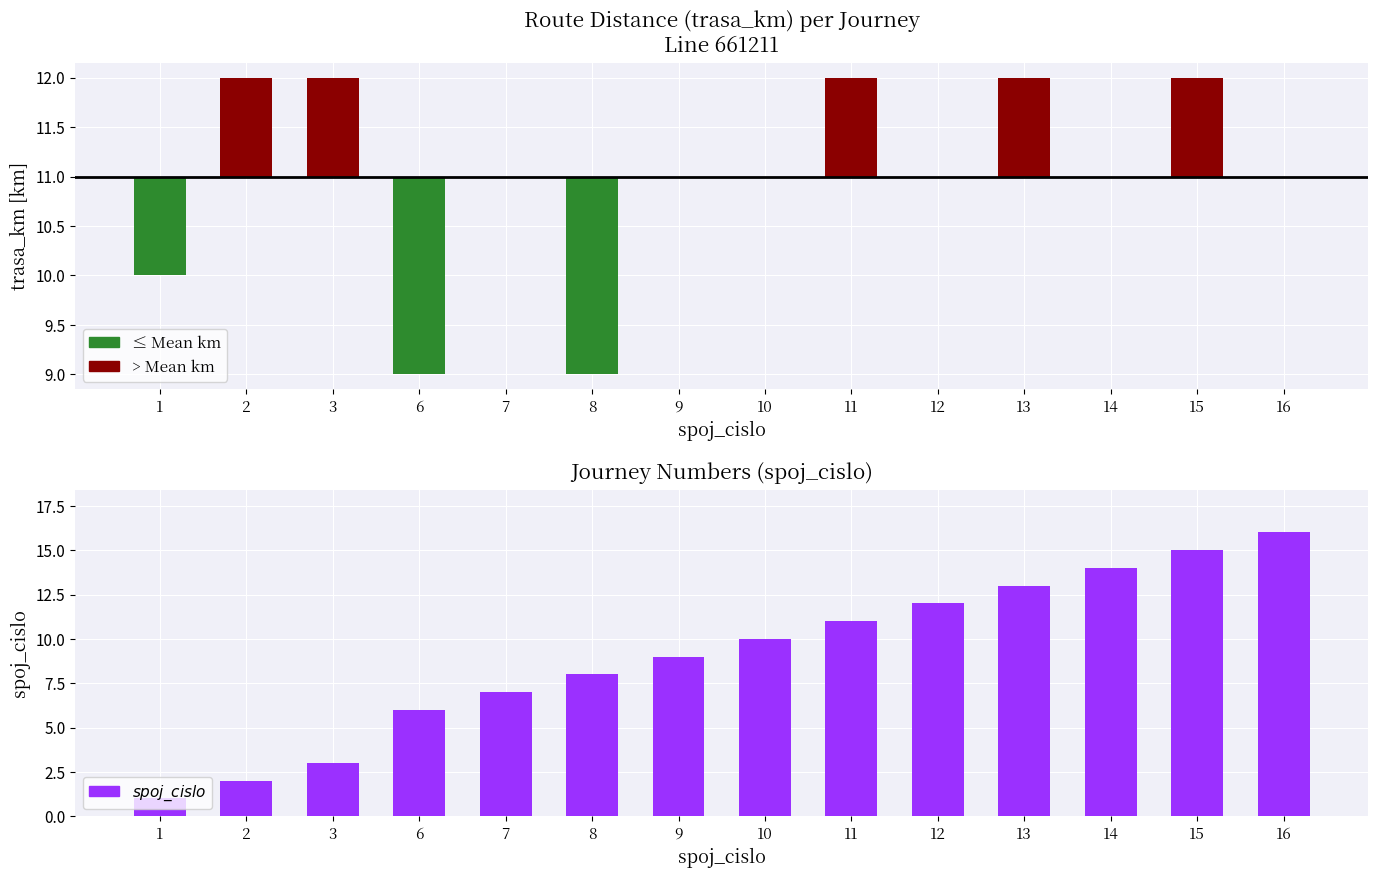

True or false: the data shows 5 at 8.

False